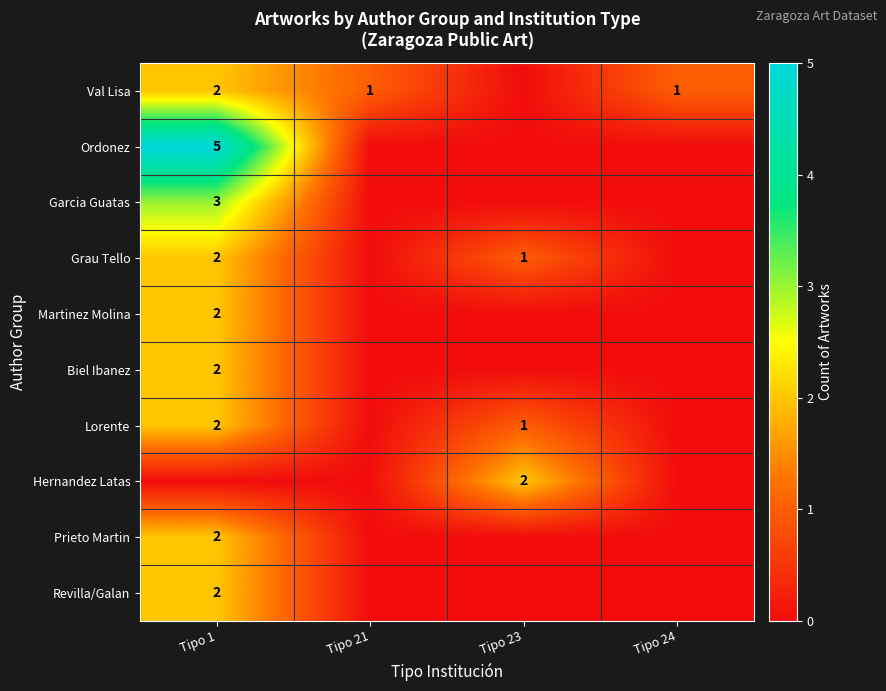

How many series are shown in this chart?

10